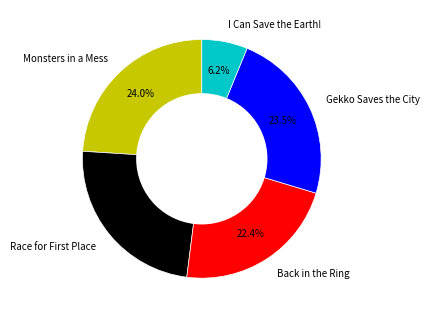

Does any single category account for the majority?

No